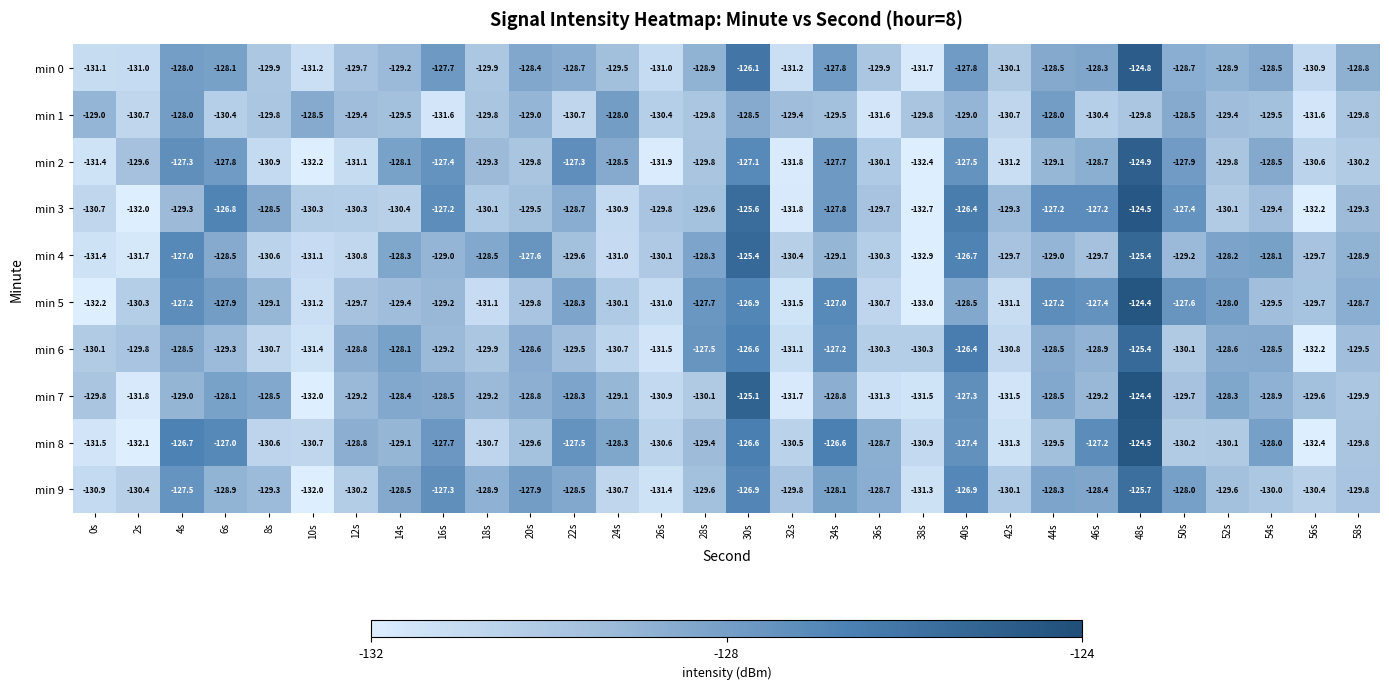

What is the maximum value shown in the chart?

-124.4